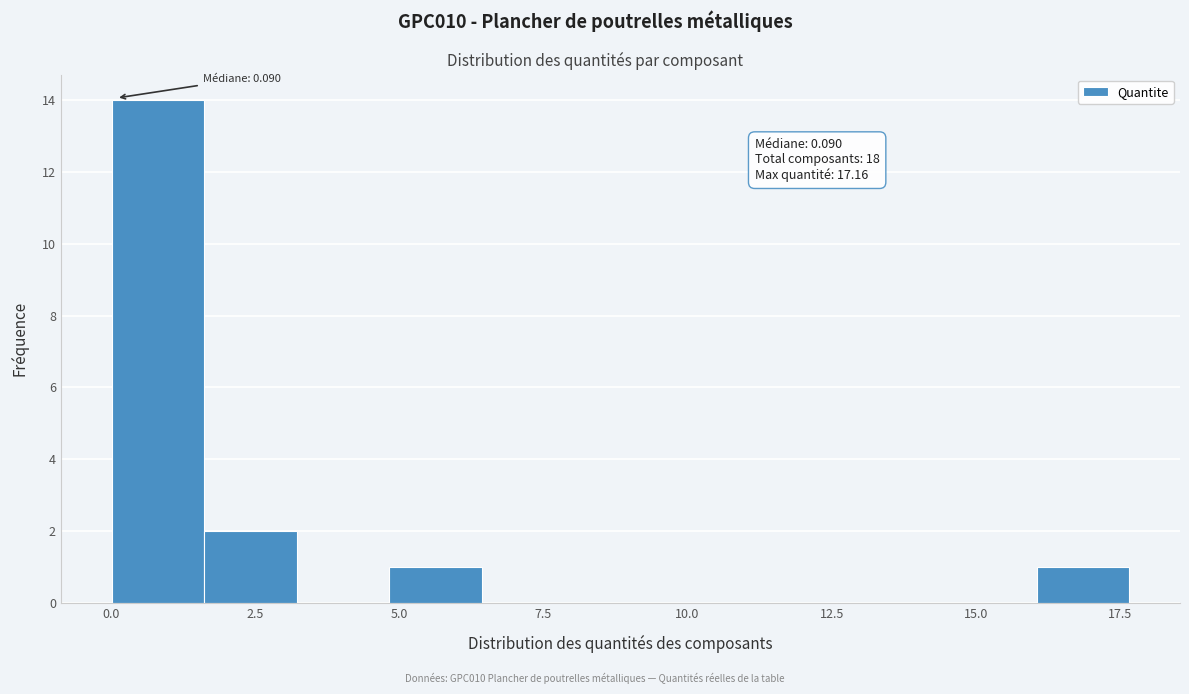

Read against the x-axis, roughly where is the centre of the tallest bar?

1.0